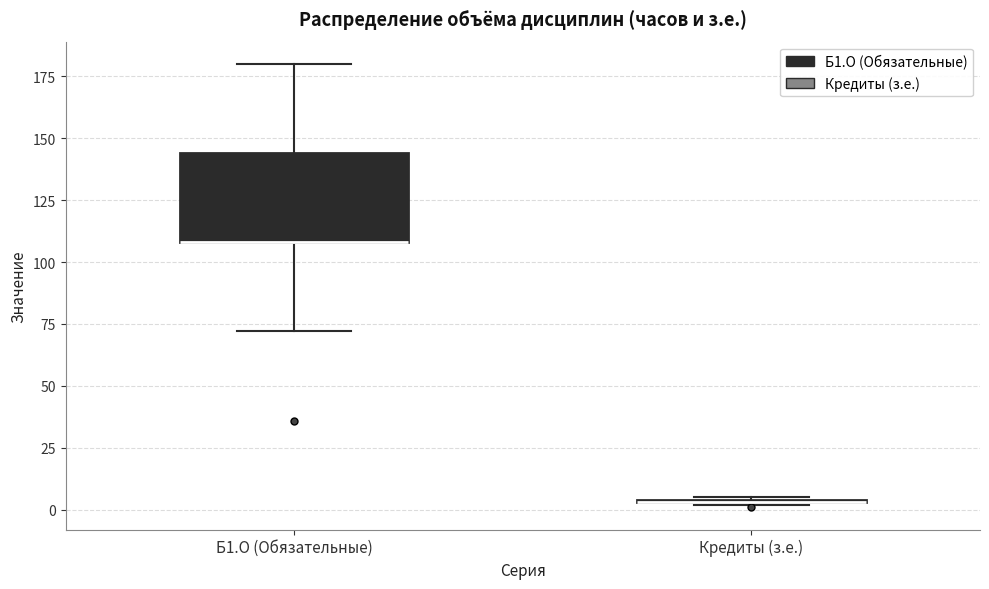

Where is the lower edge of the box for Б1.О (Обязательные) on the y-axis? The values are not printed on the chart, so give them approximately, as read against the axis.

110